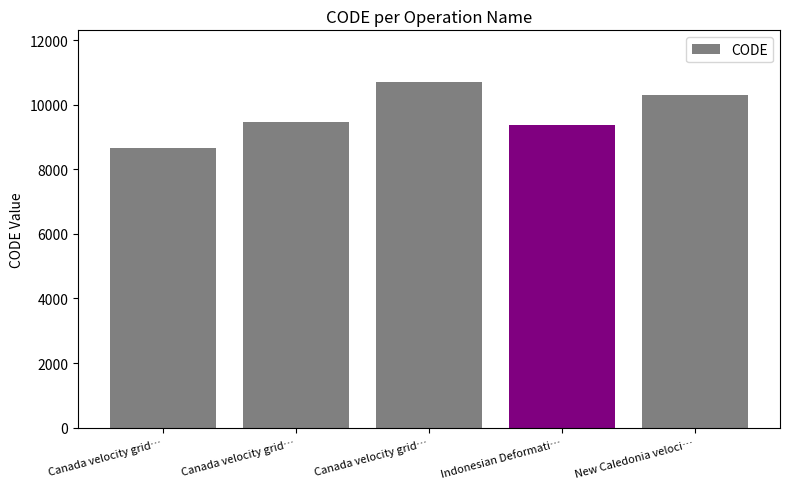

How many bars are there in total?

5